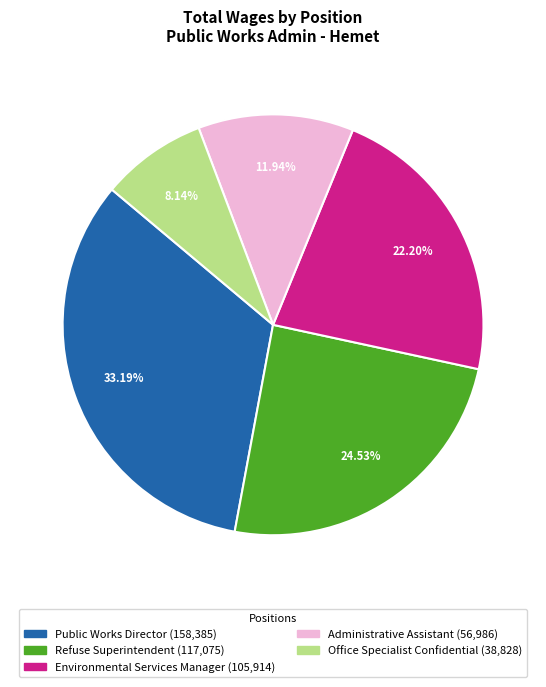

How many segments does this pie chart have?

5